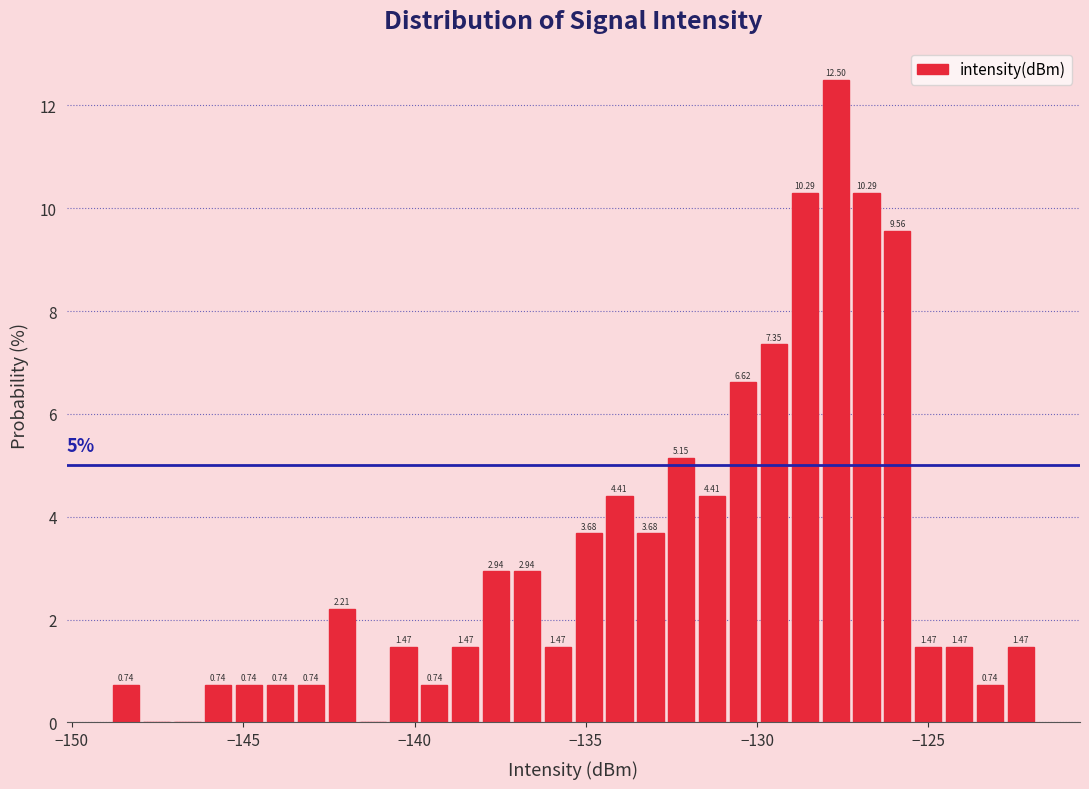

Read against the x-axis, roughly where is the centre of the tallest bar?

-127.5